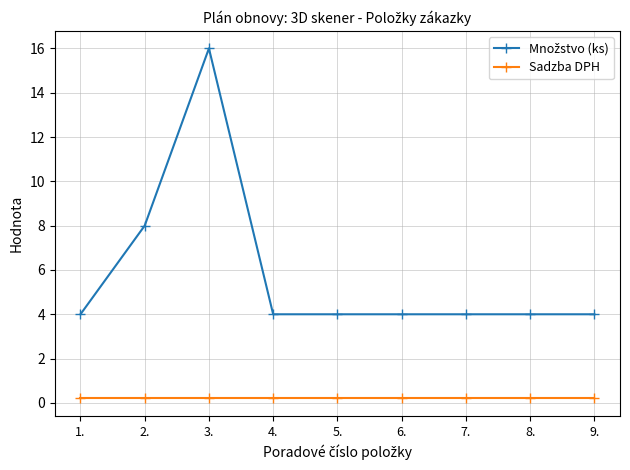

At which category is the sum across all series the highest?

3.